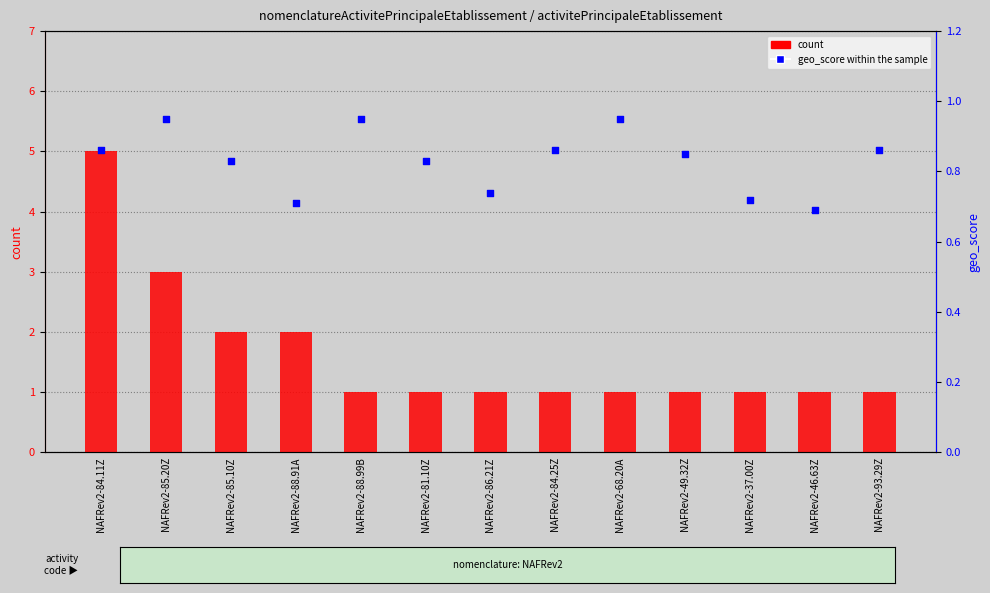

What is the total value across all series at NAFRev2-46.63Z?

1.7